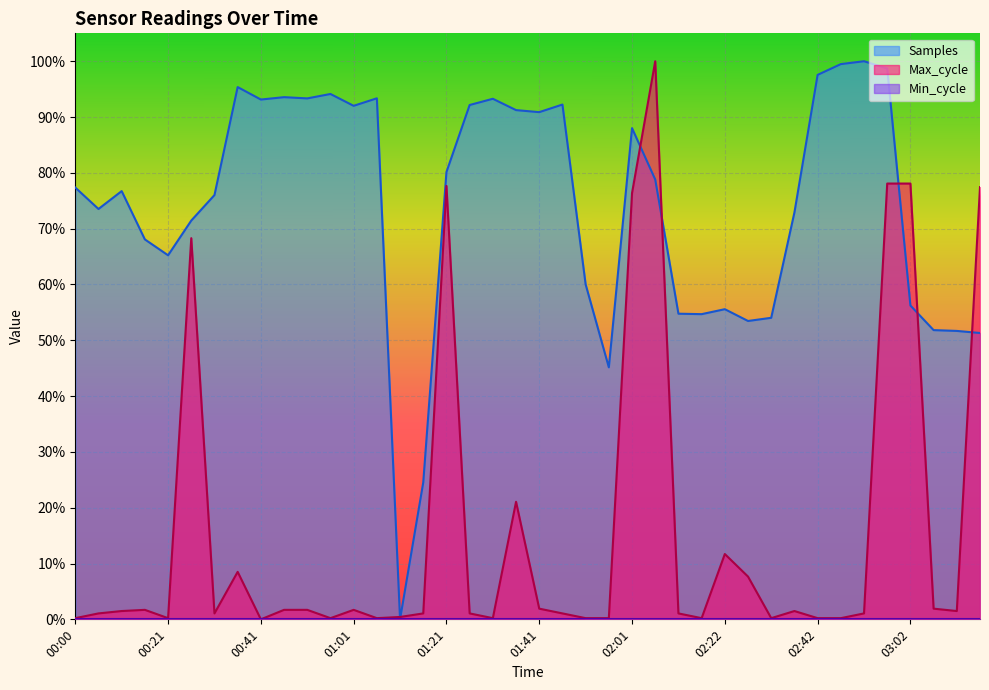

Which series ends up on top after the final intersection of Samples and Max_cycle?

Max_cycle